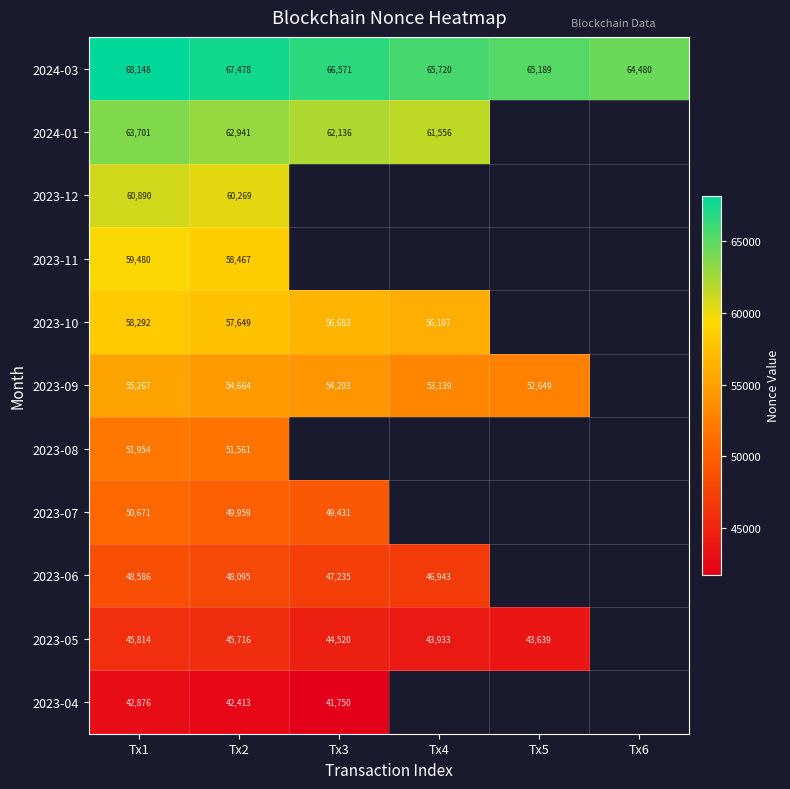

True or false: 2023-08 has a value of 14898 at Tx2.

False